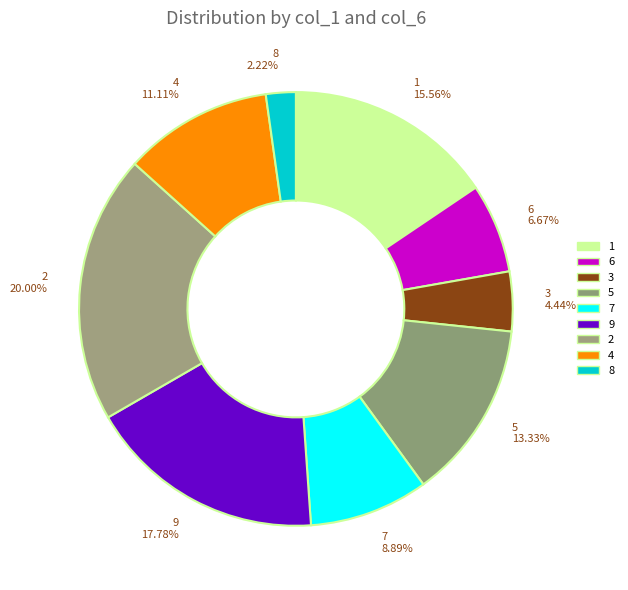

To the nearest percent, what is the difference between the largest and smallest slice percentages?

18%